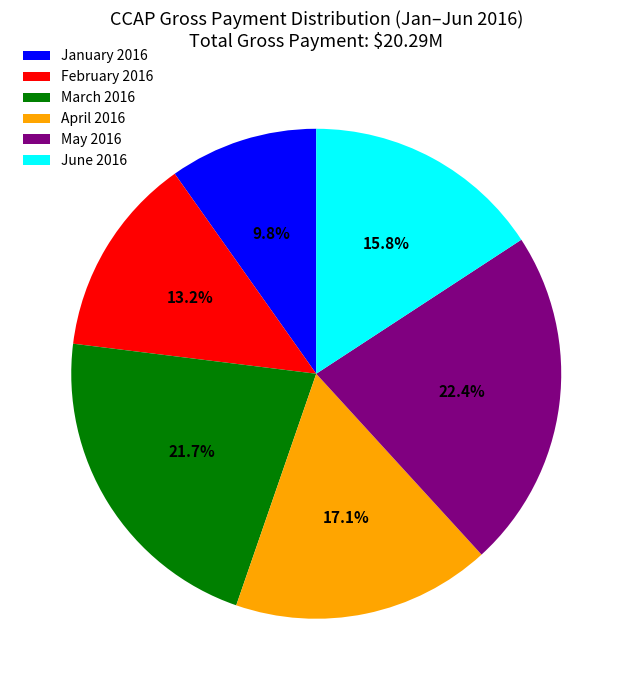

What percentage is the June 2016 slice, to the nearest percent?

16%